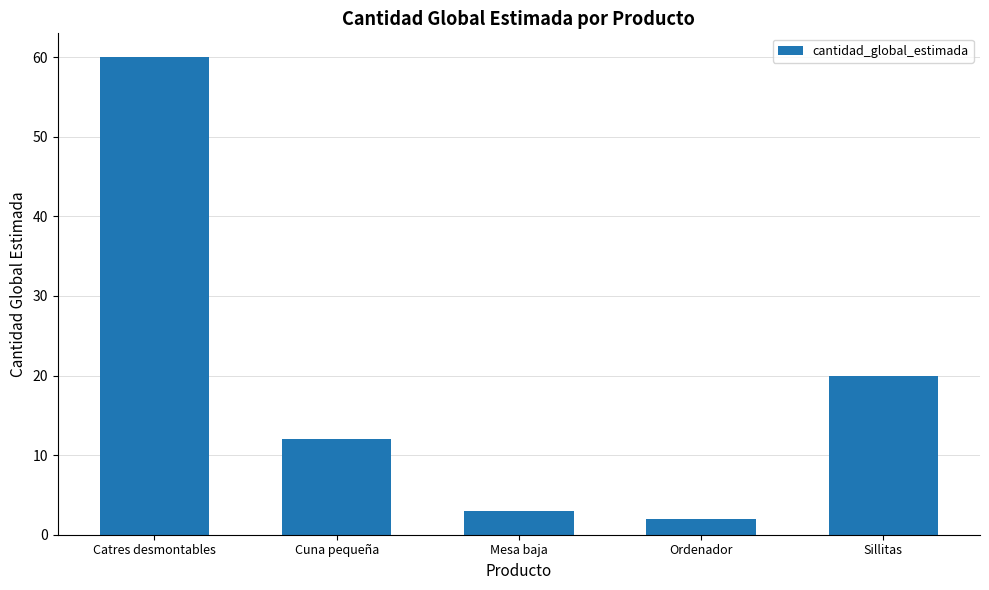

What is the difference between the maximum and minimum values?

58